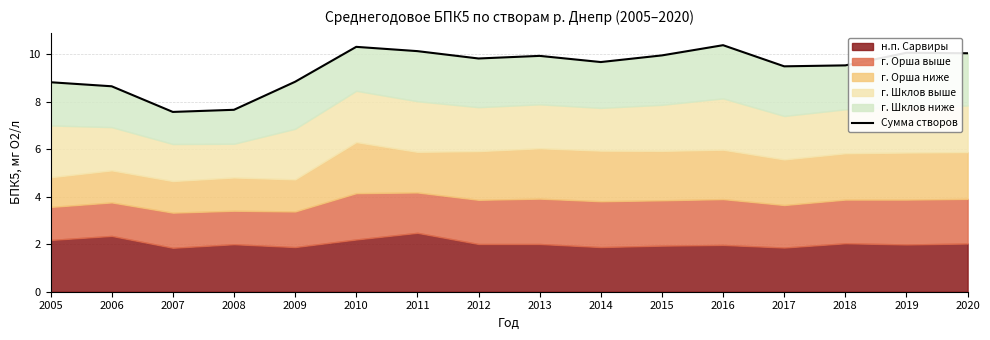

What is the average value?

9.4